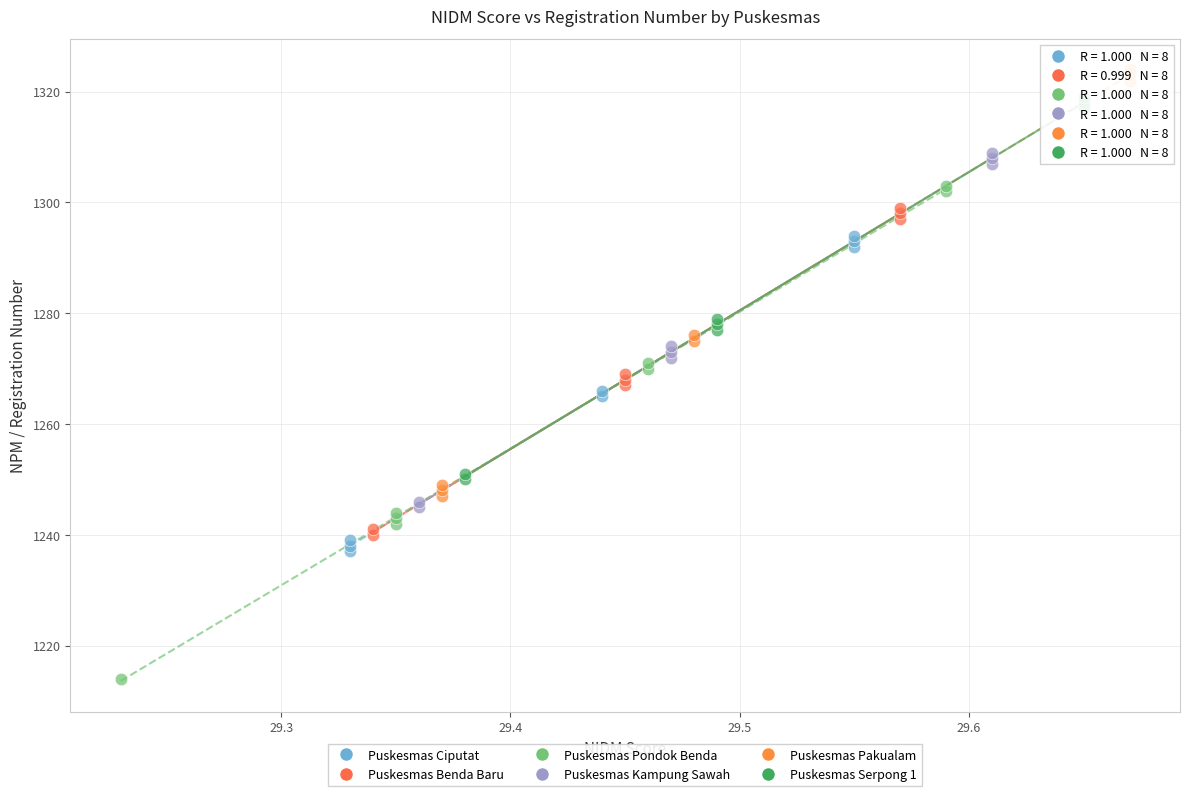

Which series reaches the maximum Y coordinate?

Puskesmas Pakualam